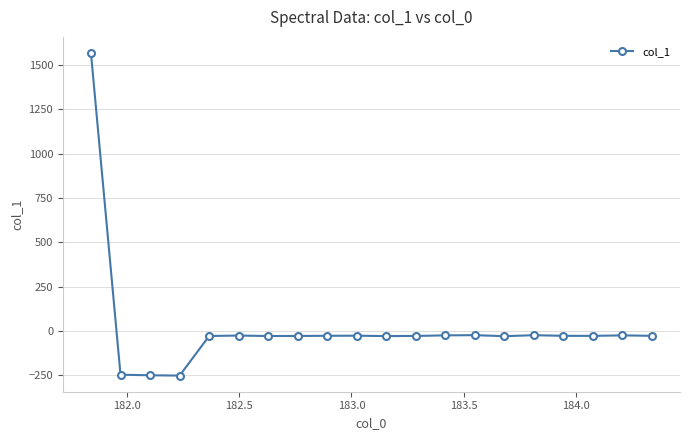

True or false: there are more than 0 points higher than both neighbors.

True